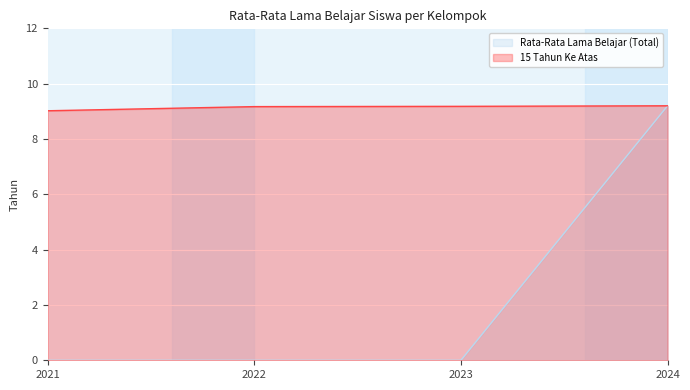

The Rata-Rata Lama Belajar (Total) series shows 4.2 at 2021. True or false?

False